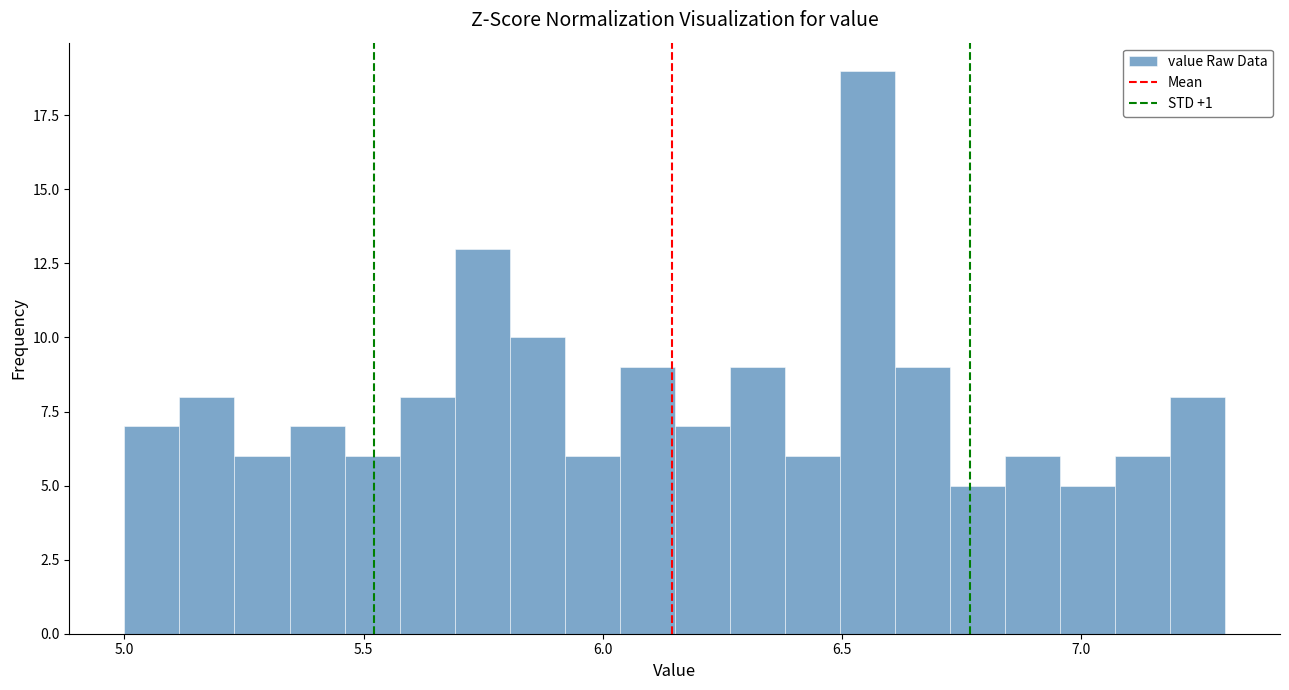

Read against the x-axis, roughly where is the centre of the tallest bar?

6.55